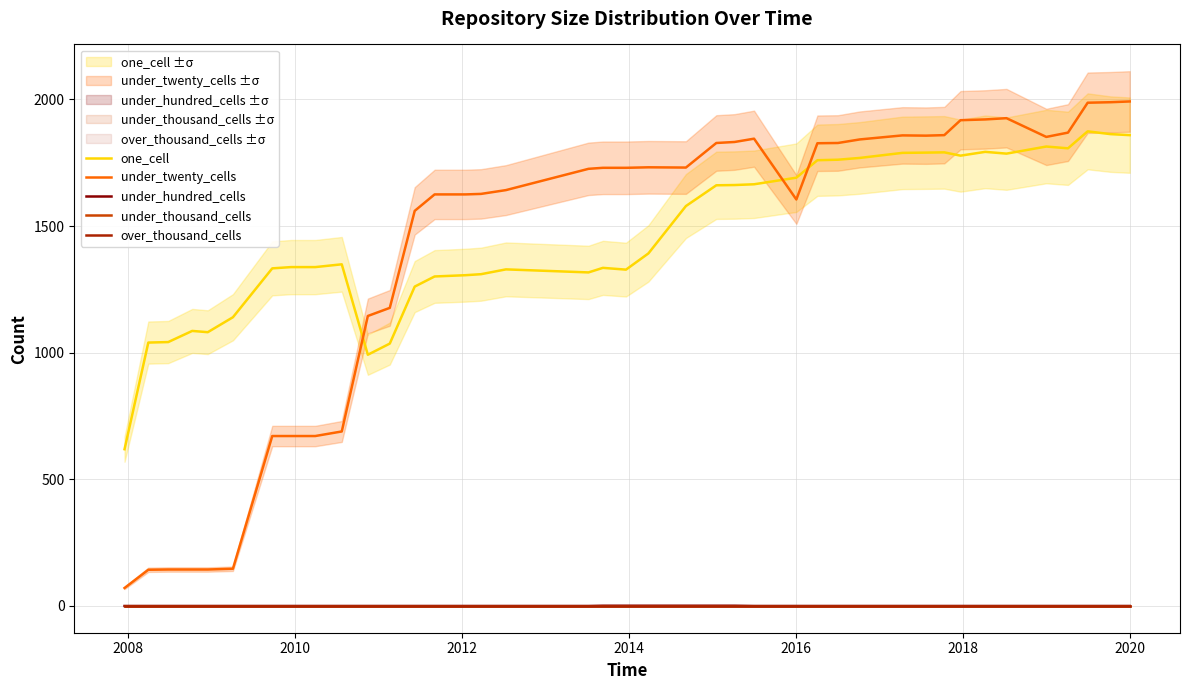

True or false: under_thousand_cells and under_hundred_cells intersect in this chart.

False